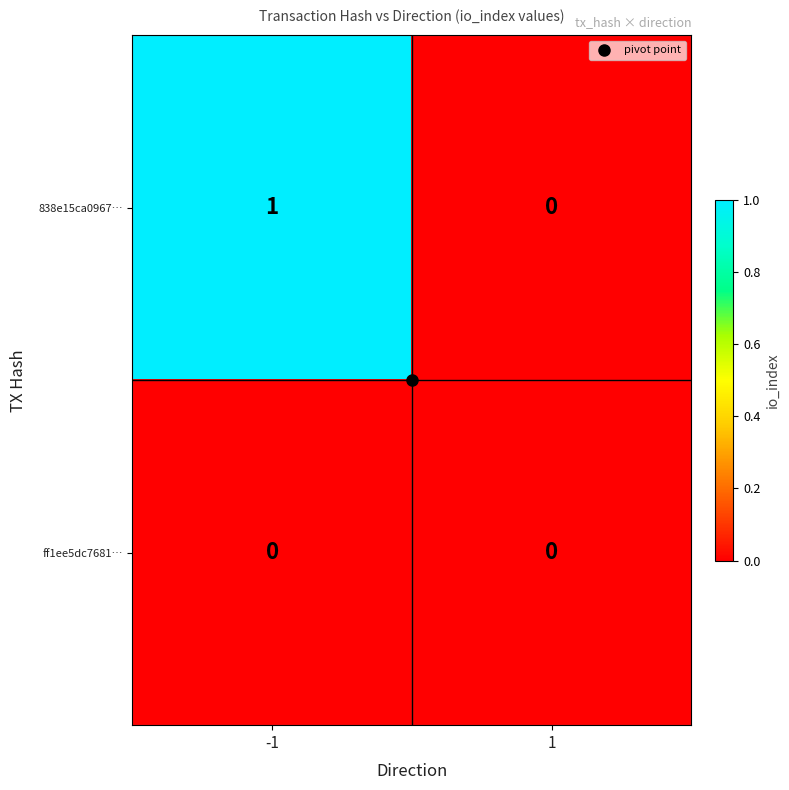

Which series has the largest total across all categories?

838e15ca0967…